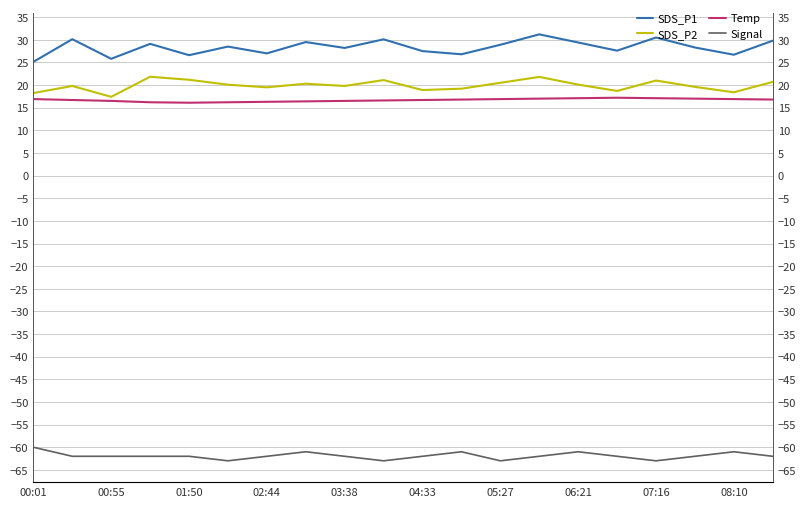

How many interior local peaks does the Signal series have?

4